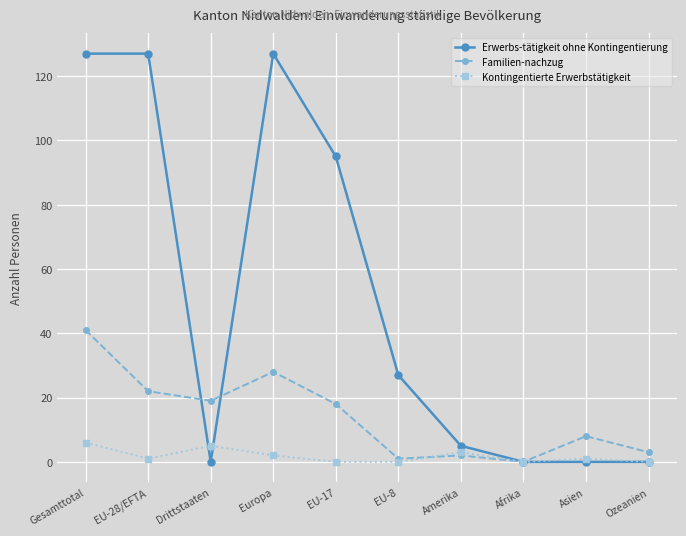

At which category does Kontingentierte Erwerbstätigkeit reach its first local peak?

Drittstaaten